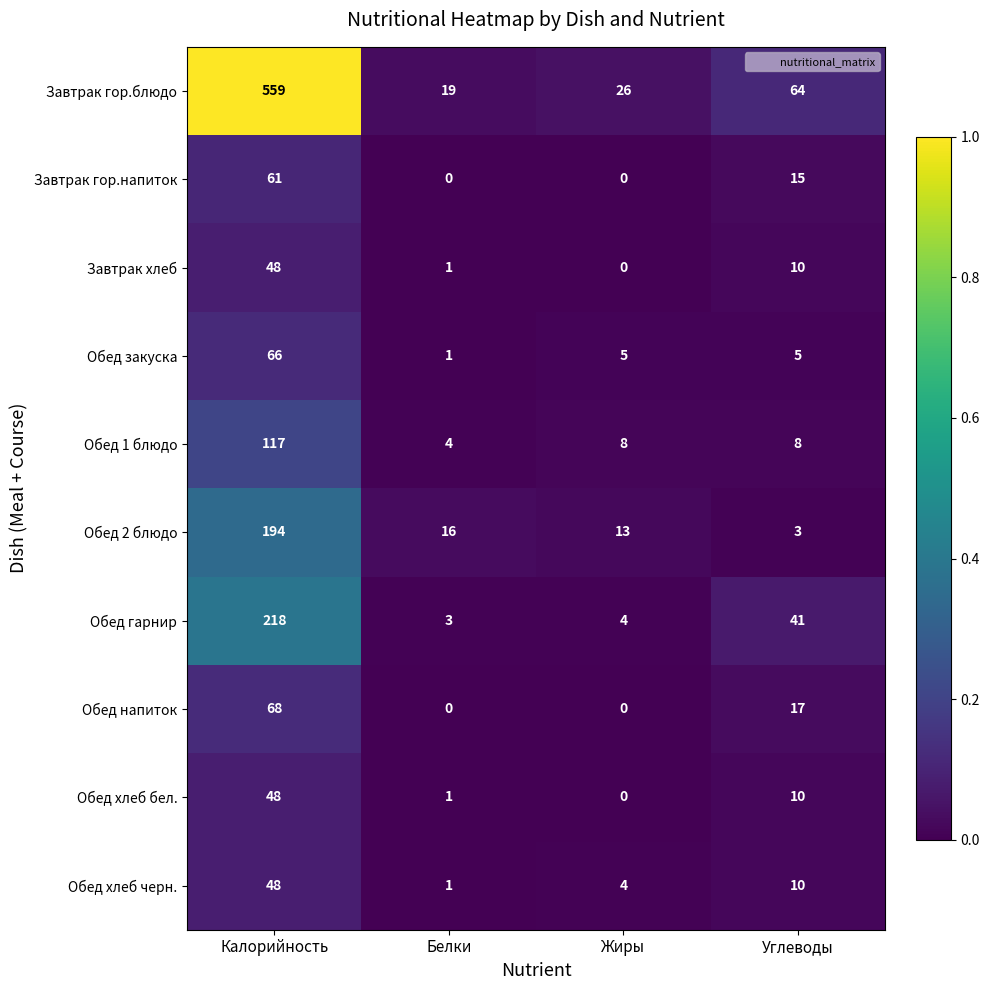

What is the spread (max minus min) of values at Калорийность?

511